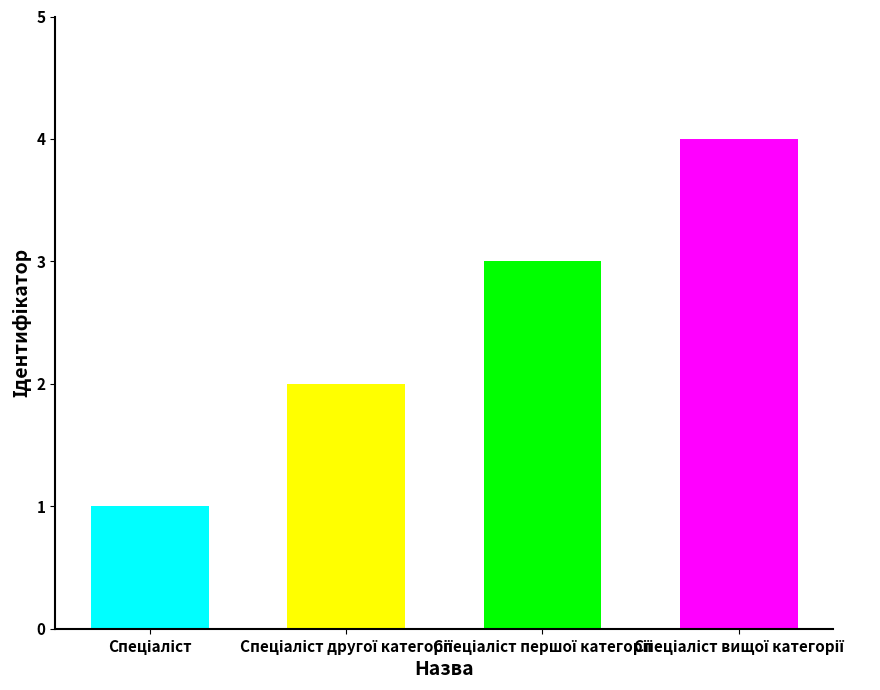

What is the value of the 4th bar from the left?

4